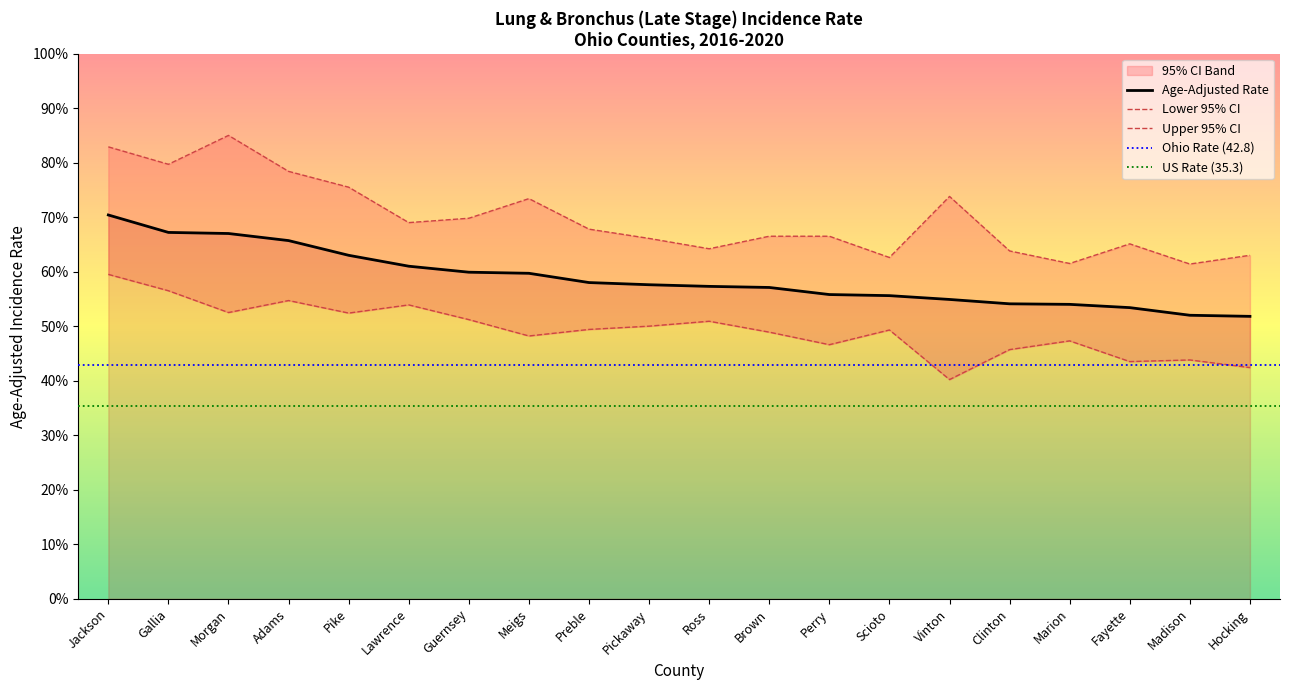

List the labels in order of Age-Adjusted Rate value, smallest first.

Hocking, Madison, Fayette, Marion, Clinton, Vinton, Scioto, Perry, Brown, Ross, Pickaway, Preble, Meigs, Guernsey, Lawrence, Pike, Adams, Morgan, Gallia, Jackson